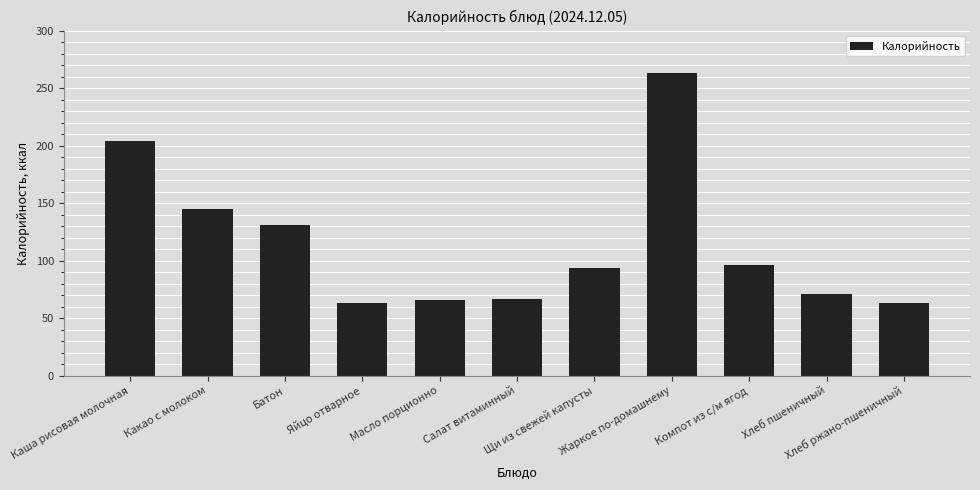

What is the difference between the second highest and second lowest values?

141